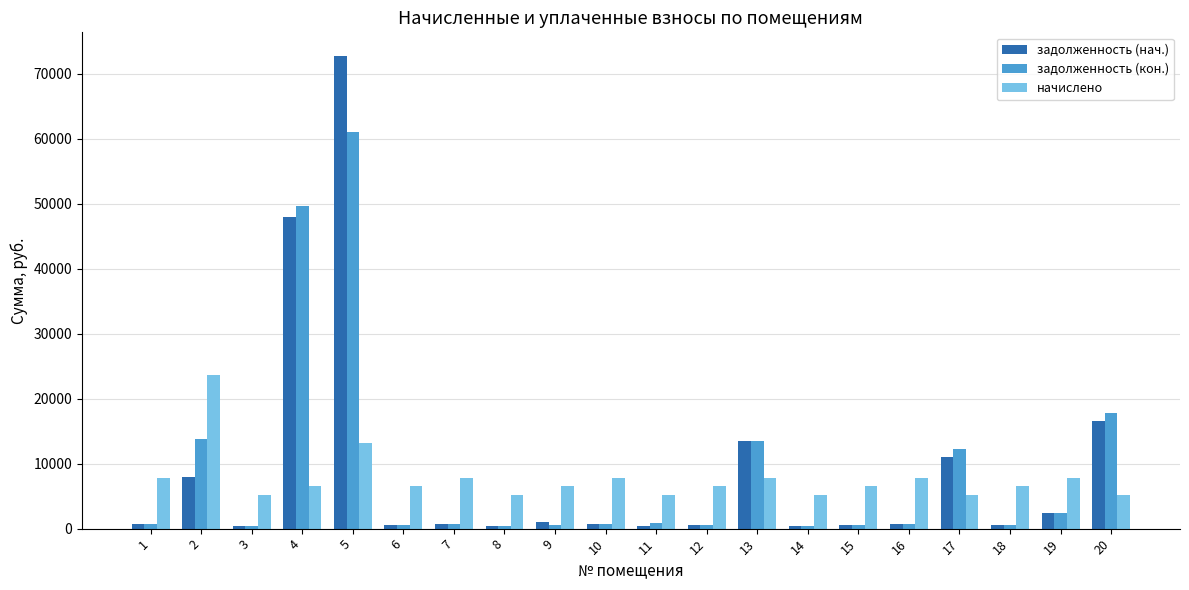

What is the difference between the second highest and second lowest values in the начислено series?

8135.0